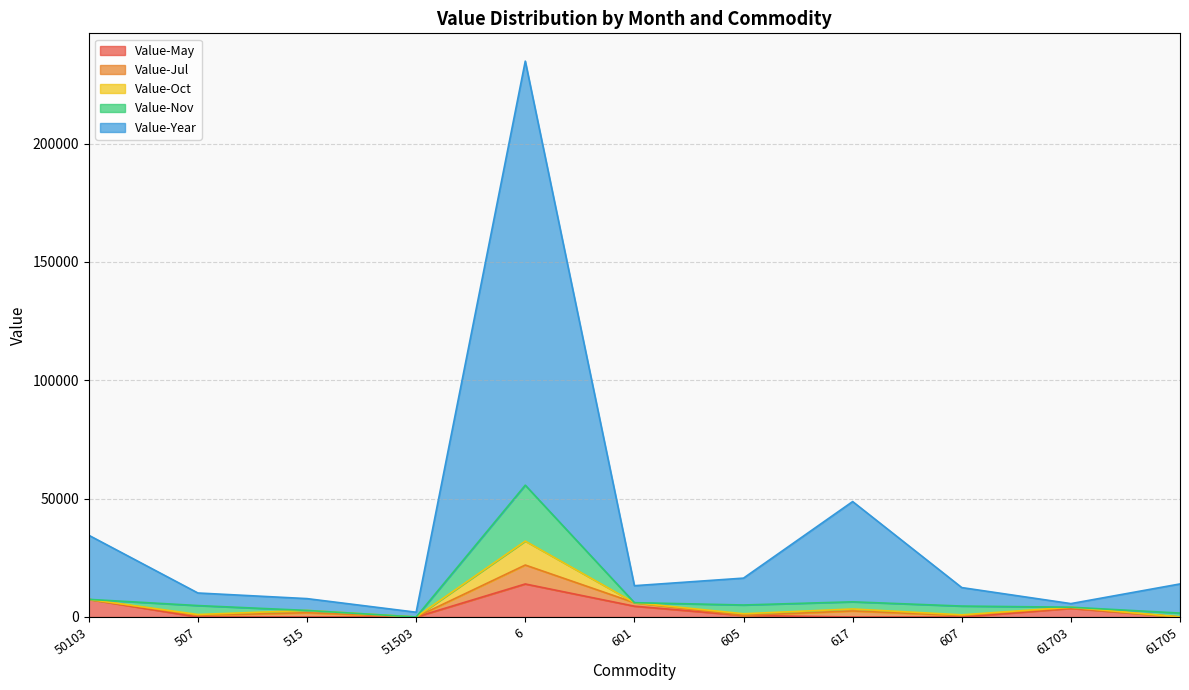

What is the total value across all series at 61703?

5656